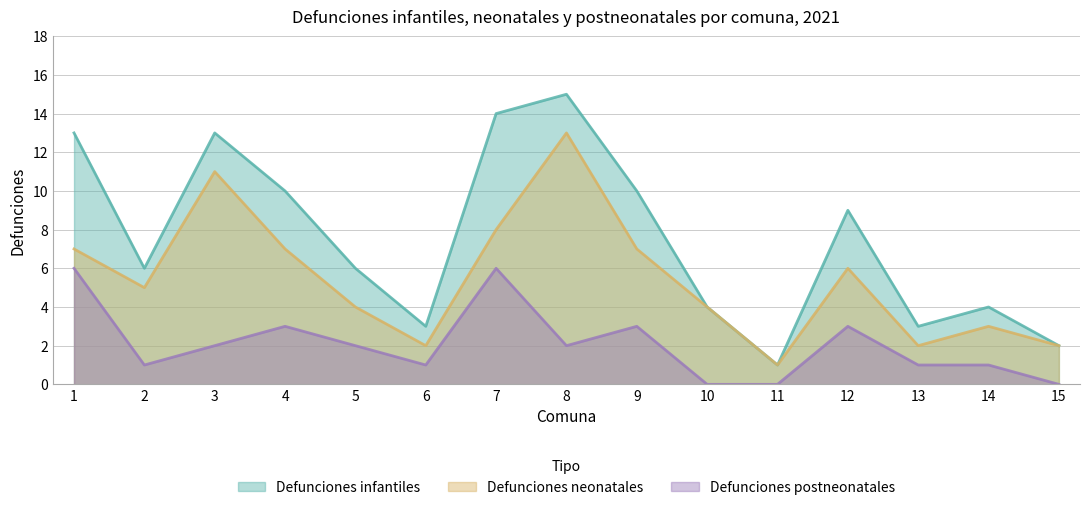

True or false: Defunciones infantiles has more than 1 points higher than both neighbors.

True